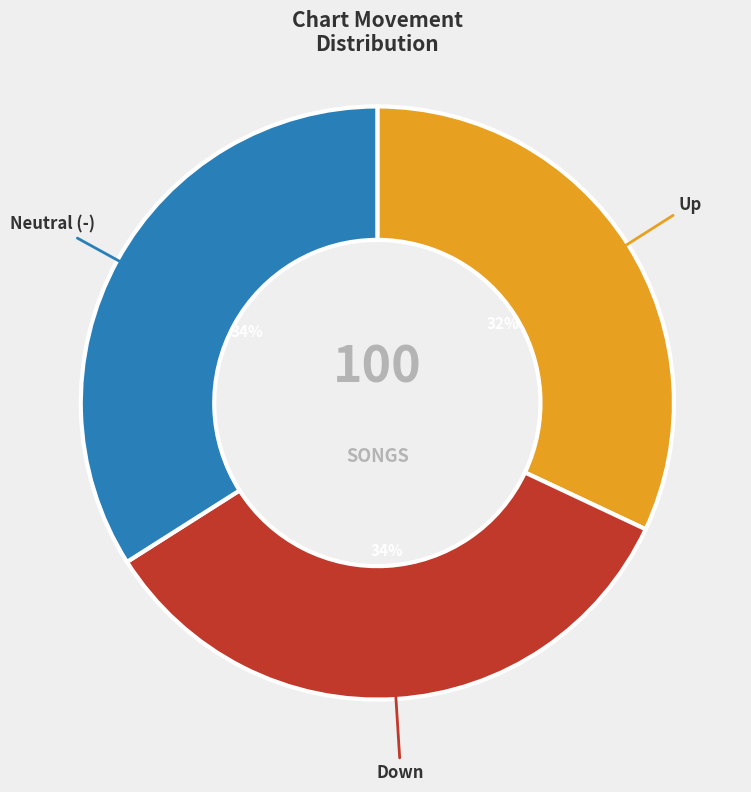

Is there a majority slice in this chart?

No